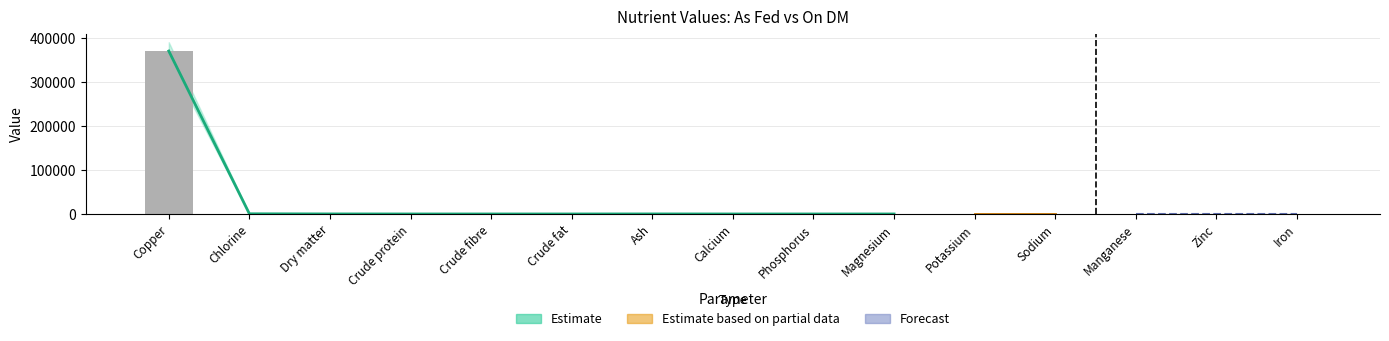

List the labels in order of value, largest first.

Copper, Chlorine, Dry matter, Ash, Crude protein, Crude fibre, Crude fat, Calcium, Phosphorus, Magnesium, Potassium, Sodium, Manganese, Zinc, Iron